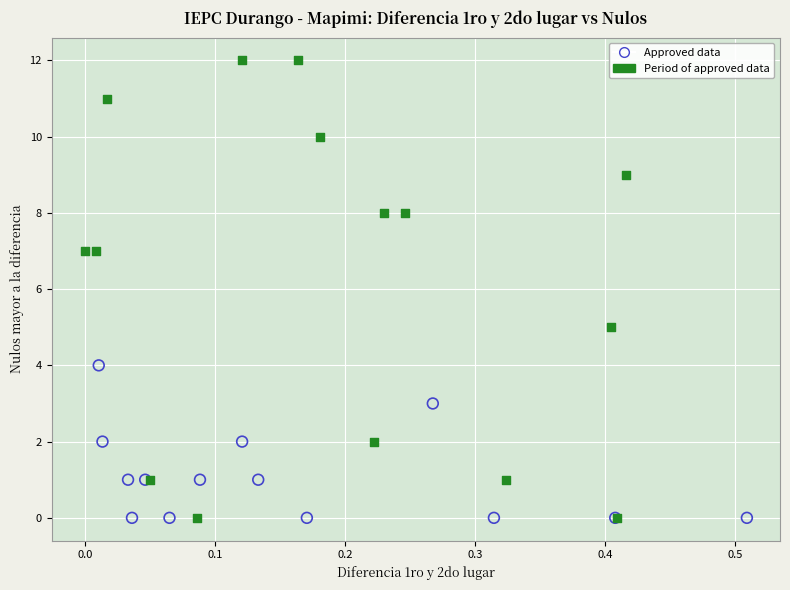

Which series has the widest spread of Y values?

Period of approved data